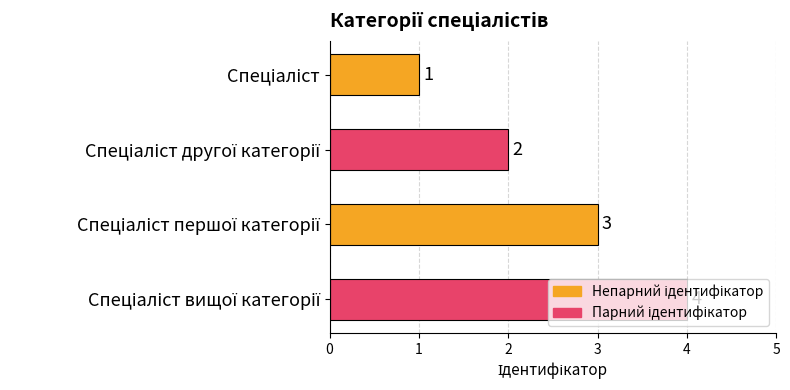

What is the value of the 1st bar from the top?

1